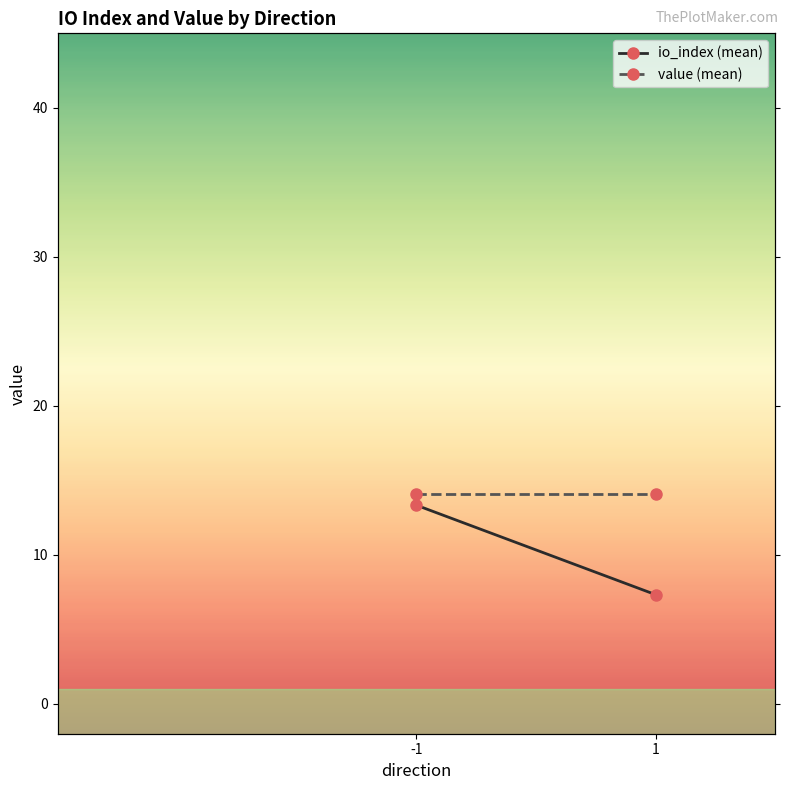

List the series in order of their overall mean, lowest first.

io_index (mean), value (mean)